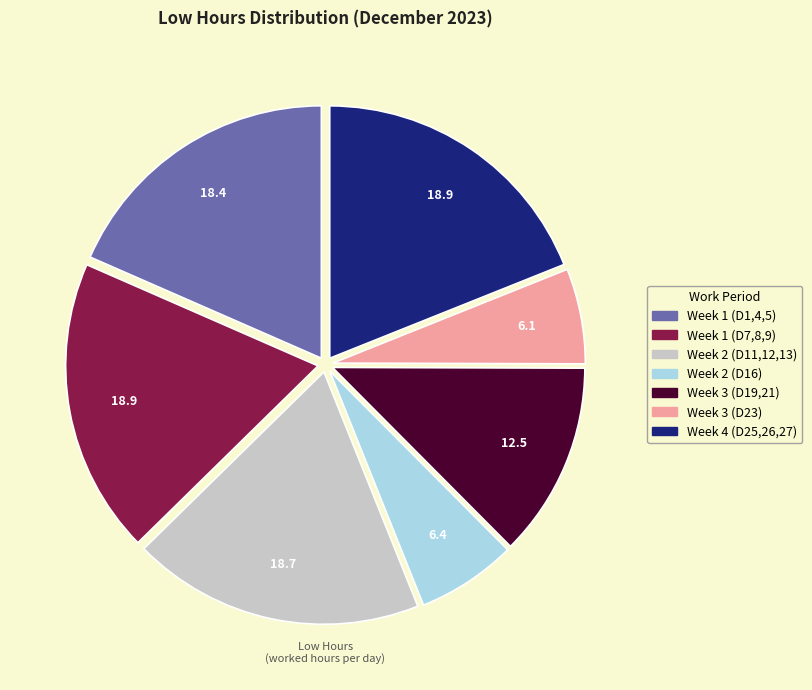

Count the number of slices in the pie.

7